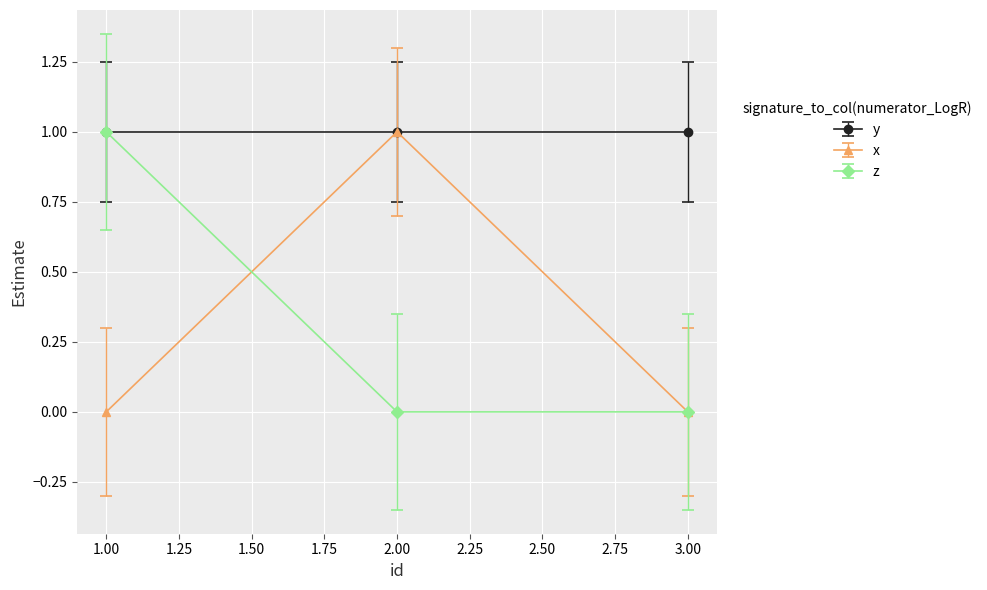

How many z values are between 0 and 1?

3